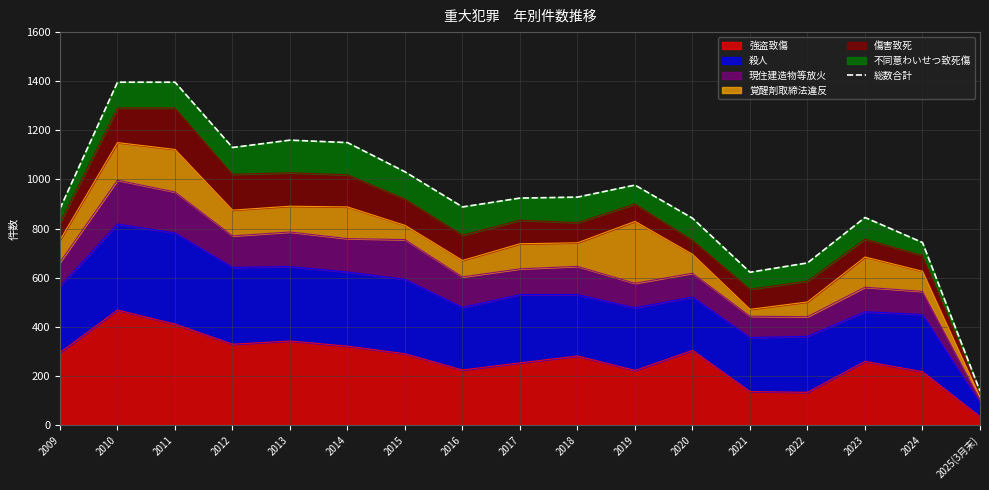

How many lines are shown in the chart?

1